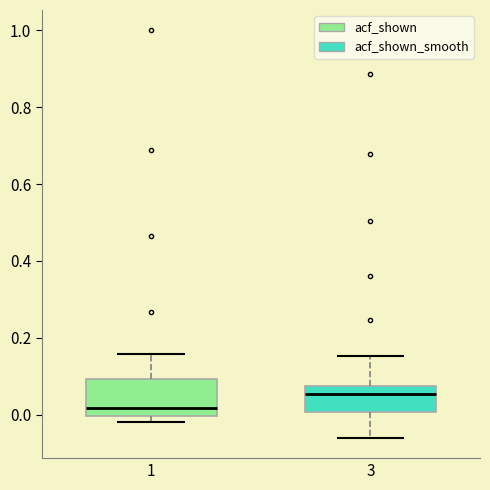

Which box is the tallest, from its lower edge to its upper edge?

1